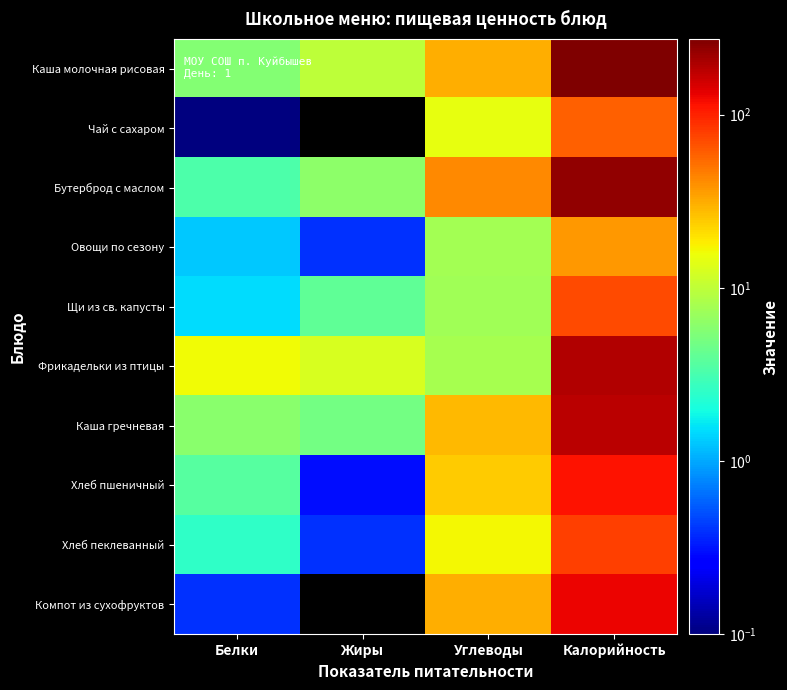

At how many categories does at least one series exceed 128?

1